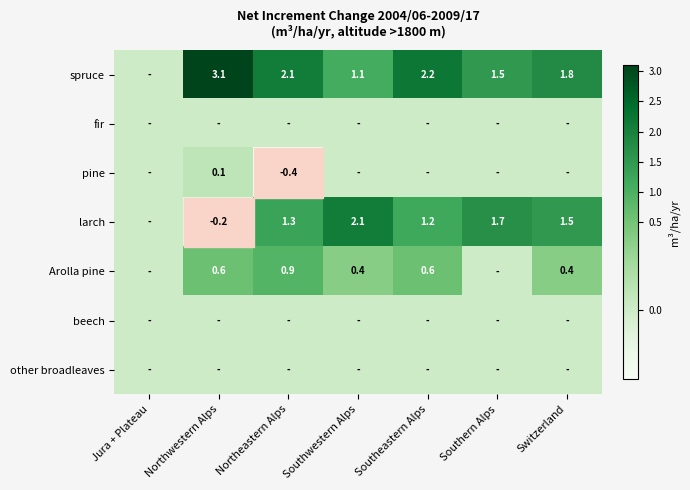

The value of Arolla pine at Northwestern Alps is 1.0. True or false?

False